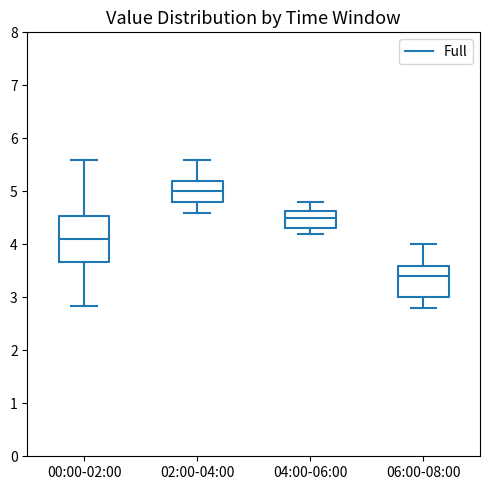

Which box's median line is the lowest?

06:00-08:00